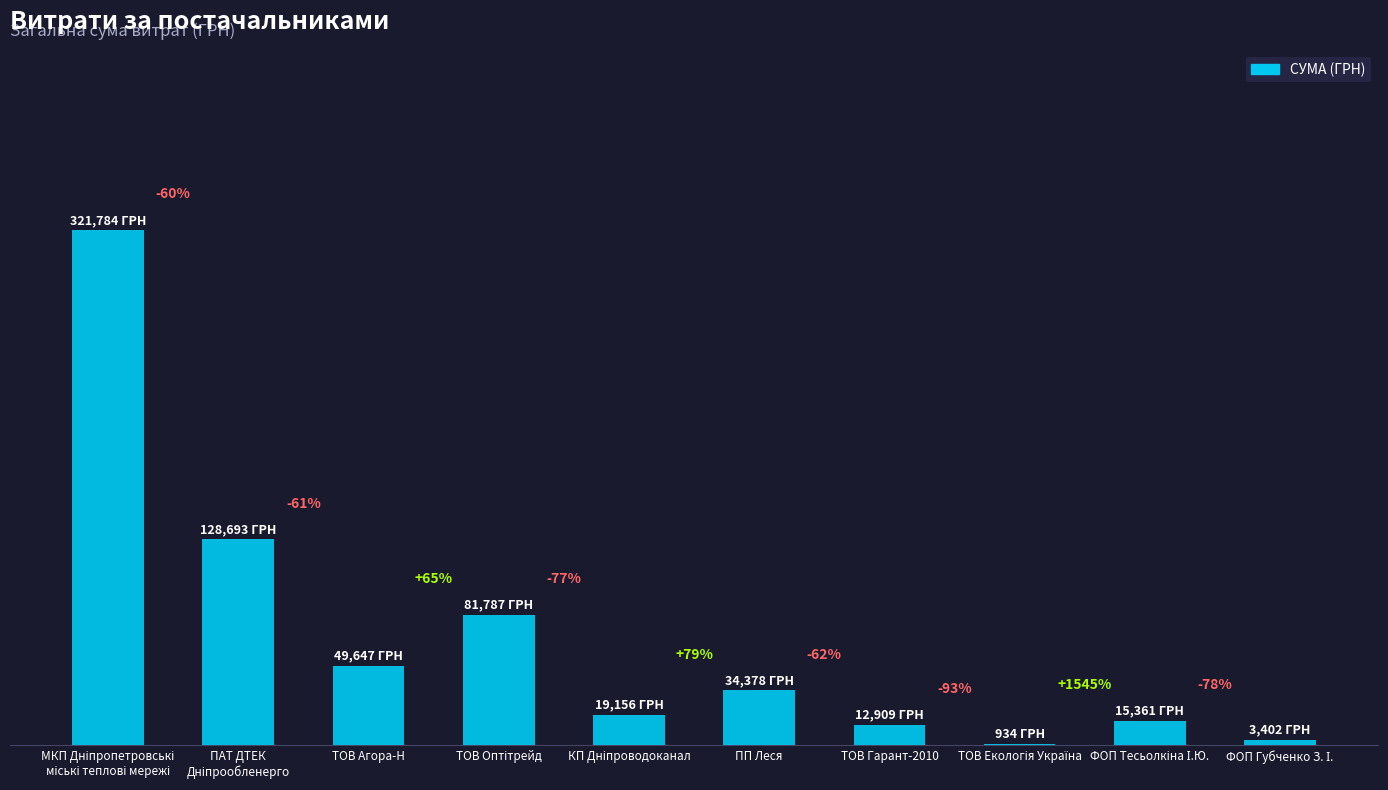

At which label does the data first exceed 34378?

МКП Дніпропетровські
міські теплові мережі